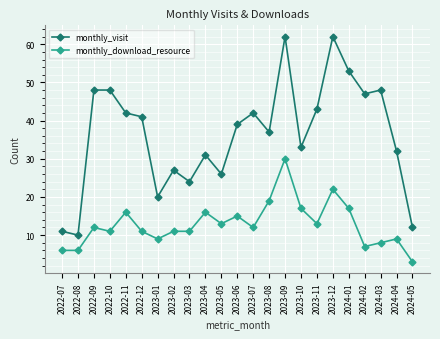

Reading left to right, list all the values displayed in this chart.

monthly_visit: 2022-07=11	2022-08=10	2022-09=48	2022-10=48	2022-11=42	2022-12=41	2023-01=20	2023-02=27	2023-03=24	2023-04=31	2023-05=26	2023-06=39	2023-07=42	2023-08=37	2023-09=62	2023-10=33	2023-11=43	2023-12=62	2024-01=53	2024-02=47	2024-03=48	2024-04=32	2024-05=12
monthly_download_resource: 2022-07=6	2022-08=6	2022-09=12	2022-10=11	2022-11=16	2022-12=11	2023-01=9	2023-02=11	2023-03=11	2023-04=16	2023-05=13	2023-06=15	2023-07=12	2023-08=19	2023-09=30	2023-10=17	2023-11=13	2023-12=22	2024-01=17	2024-02=7	2024-03=8	2024-04=9	2024-05=3